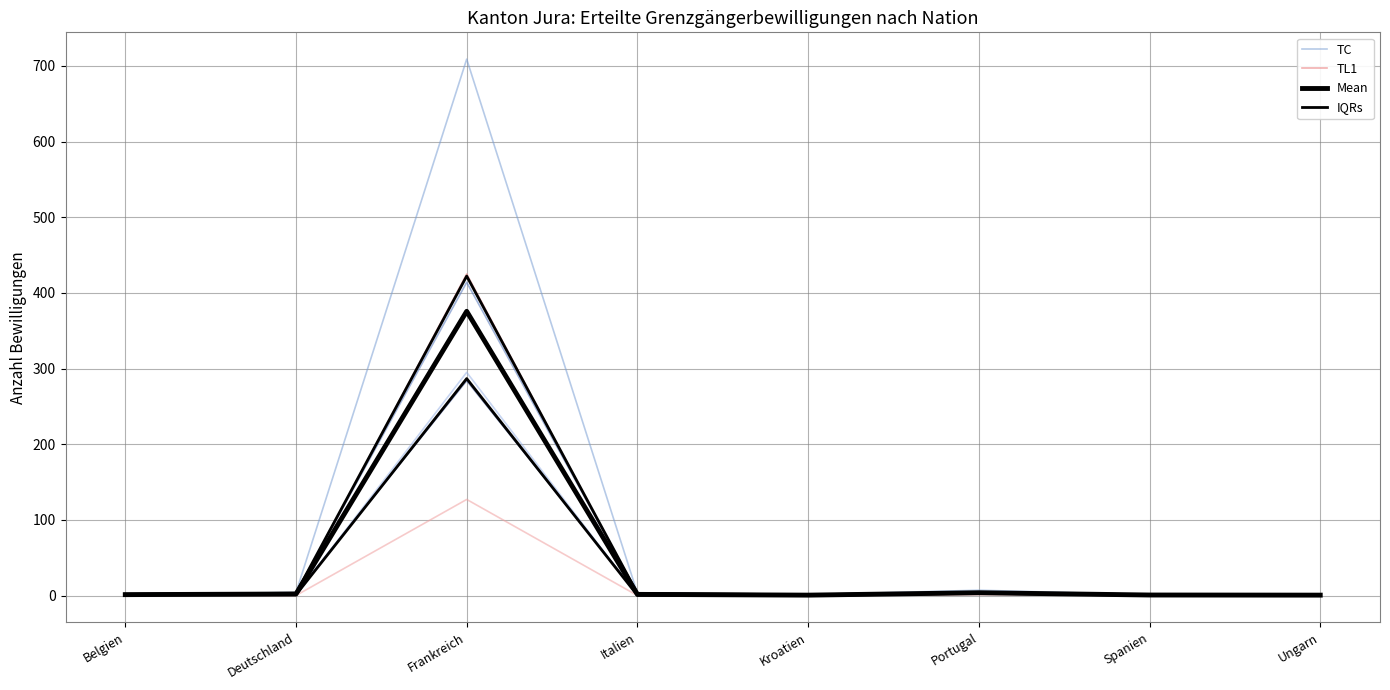

What is the average value of the TC series?

91.0